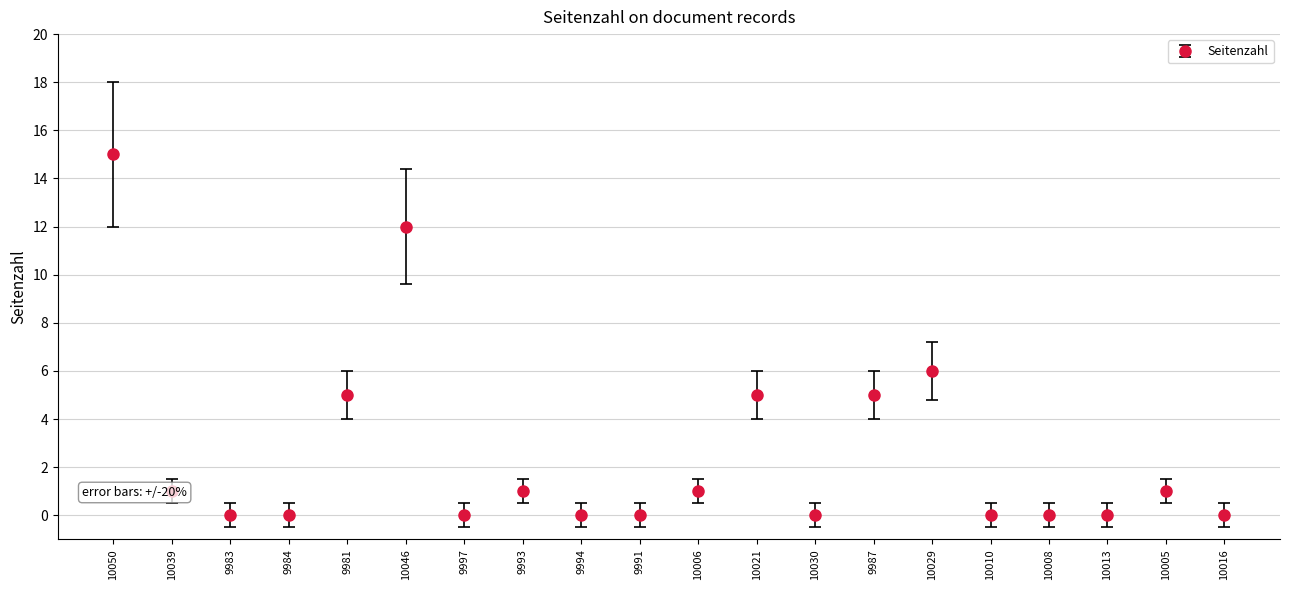

What position from the left is 10050?

1